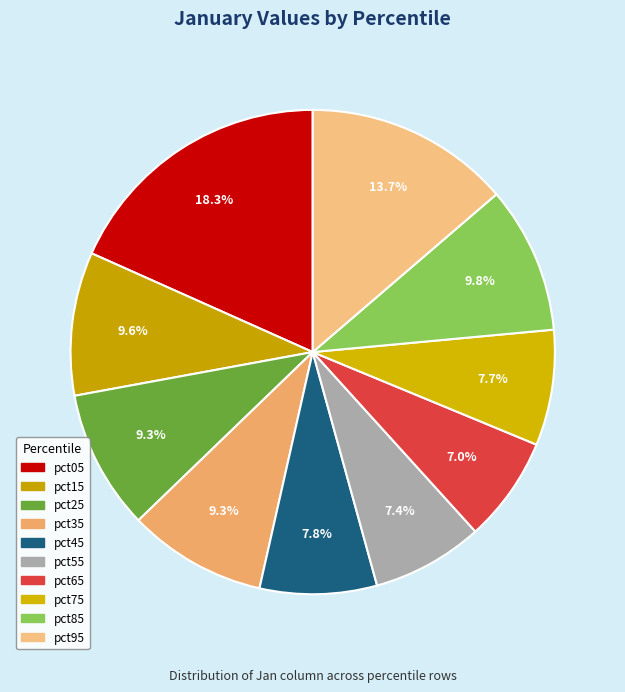

Is there any slice that represents more than half of the pie?

No